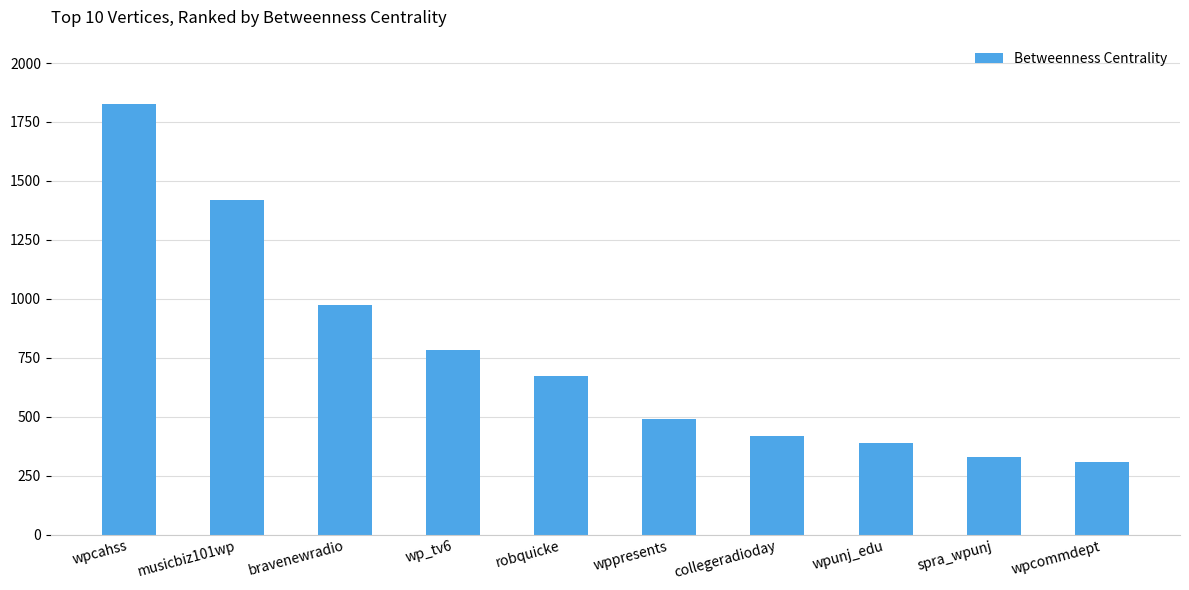

How many bars are there in total?

10